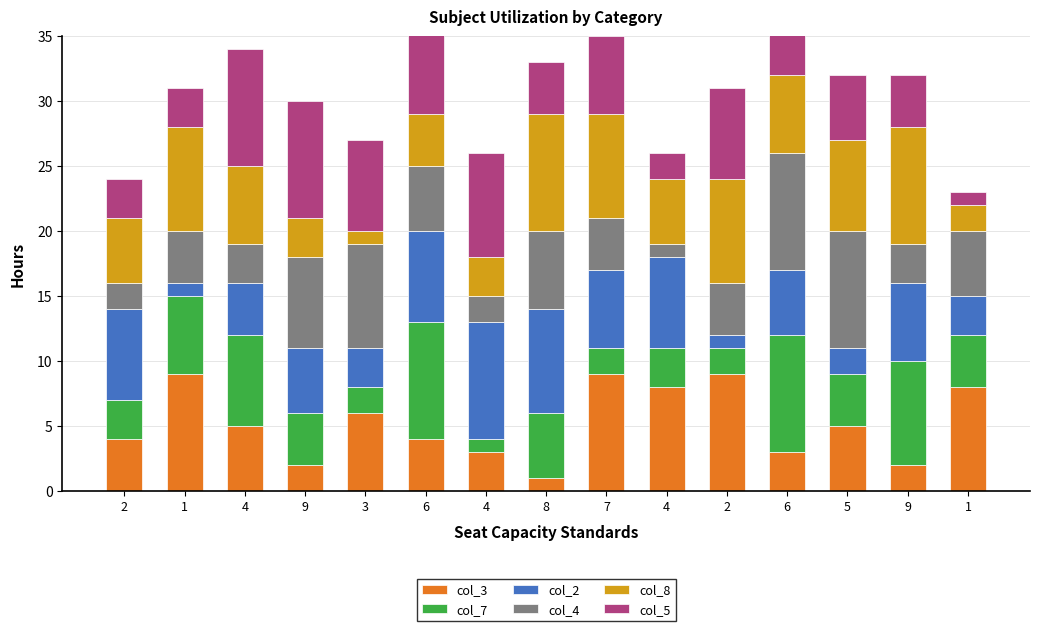

At which category is the sum across all series the highest?

6